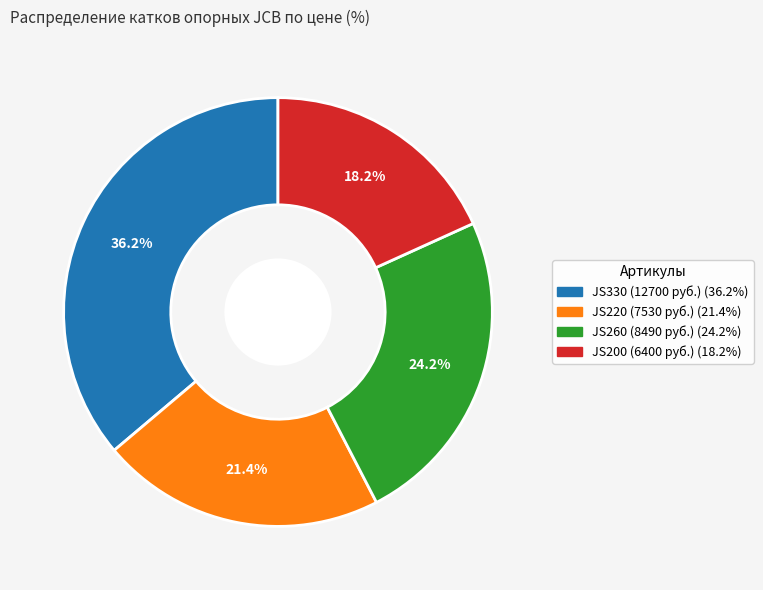

Is there any slice that represents more than half of the pie?

No